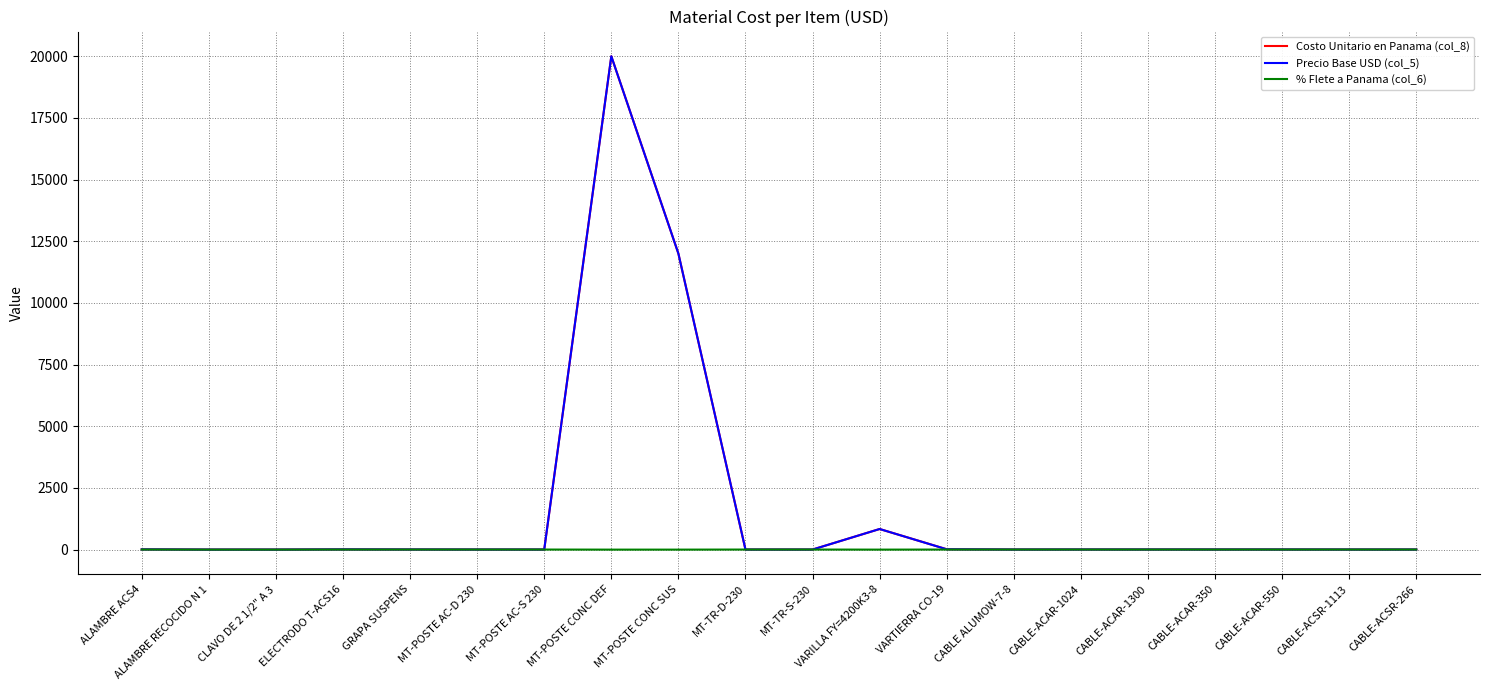

At which category is the sum across all series the highest?

MT-POSTE CONC DEF